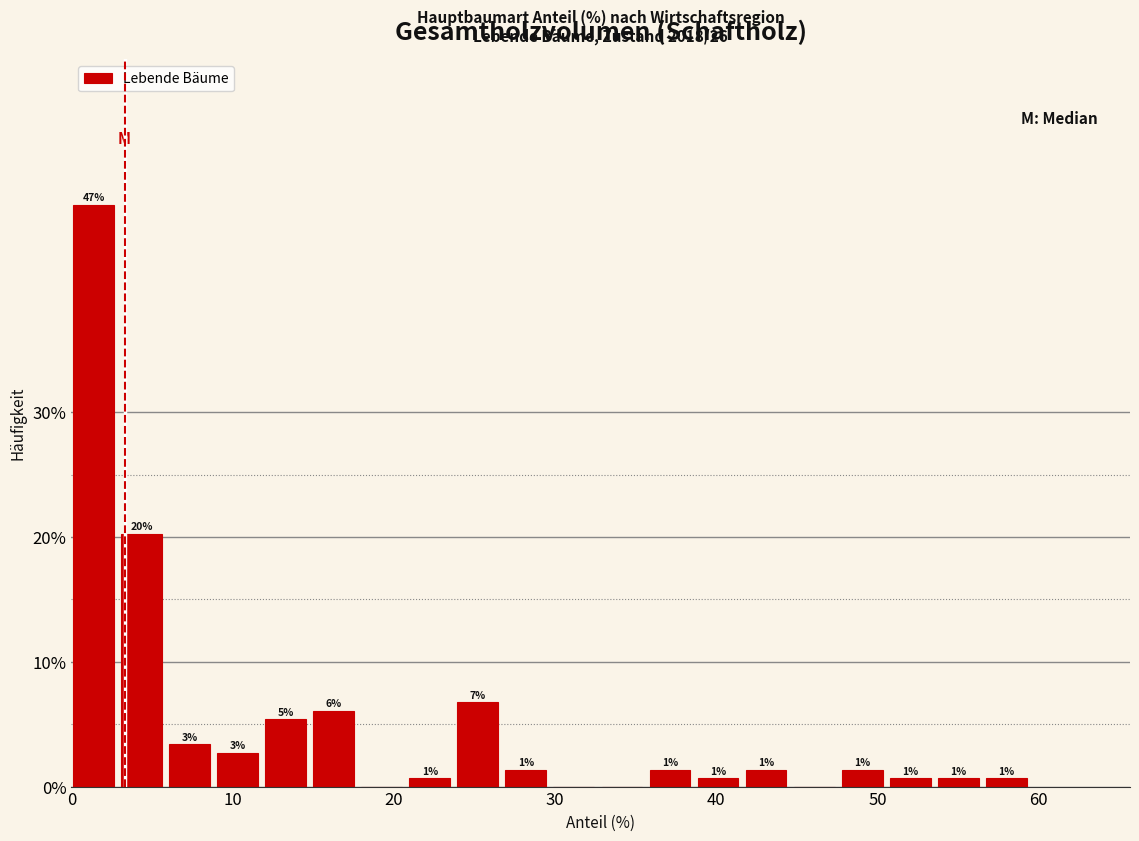

Read against the x-axis, roughly where is the centre of the tallest bar?

1